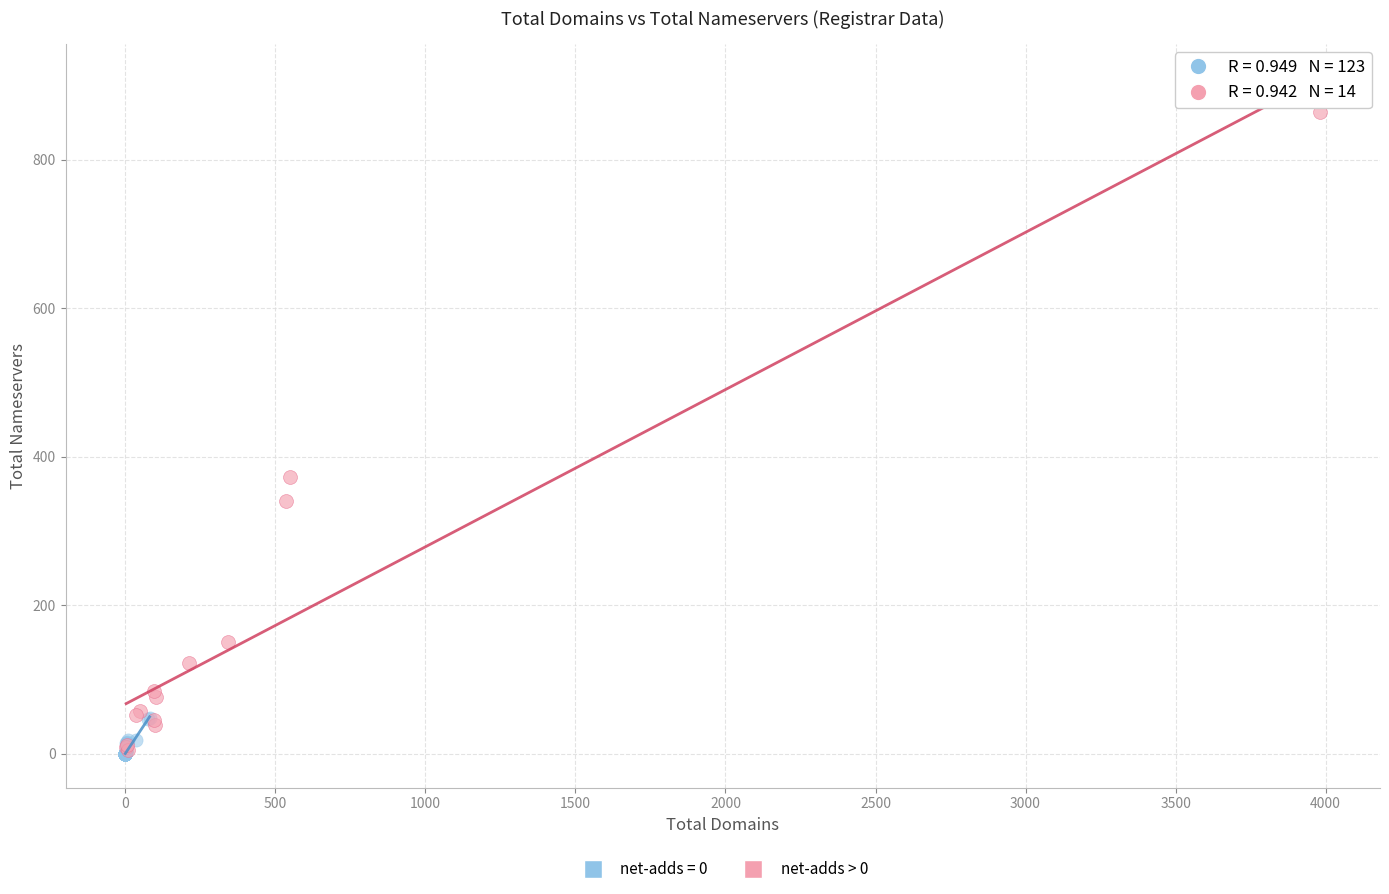

Which series contains the highest Y value?

net-adds > 0